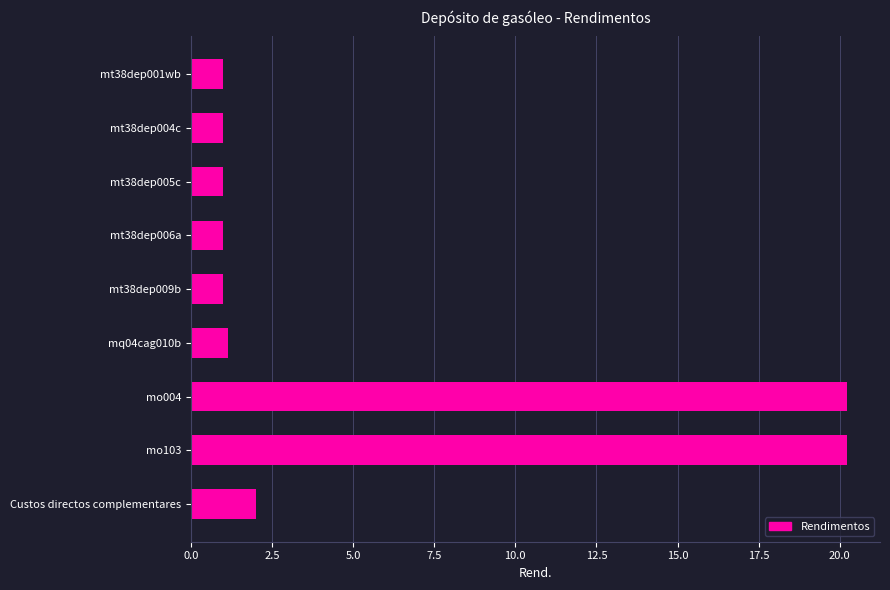

Reading bottom to top, what are all the values shown in this chart?

2.0	20.2	20.2	1.2	1.0	1.0	1.0	1.0	1.0